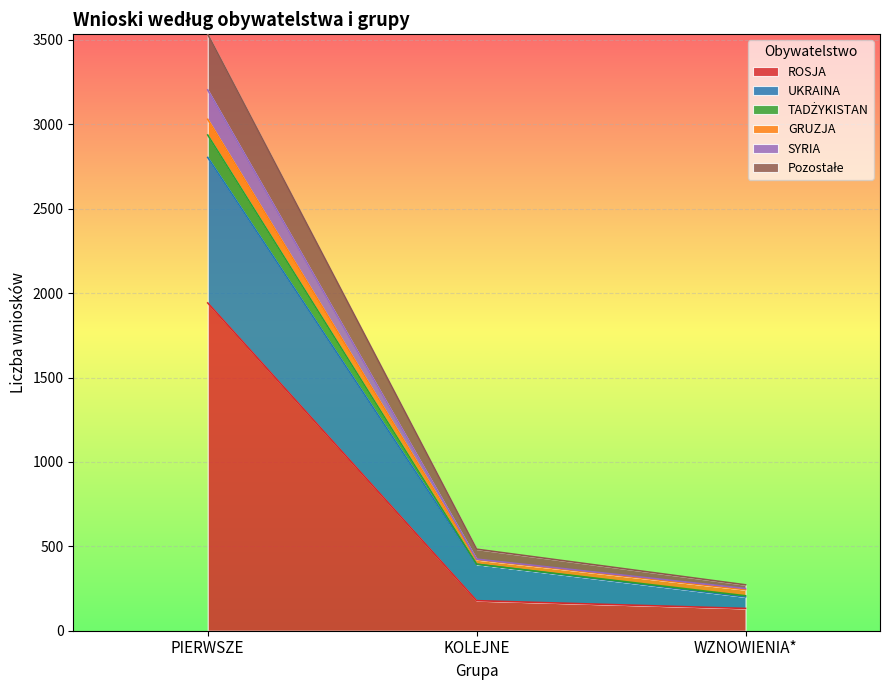

What is the maximum value for ROSJA?

1942